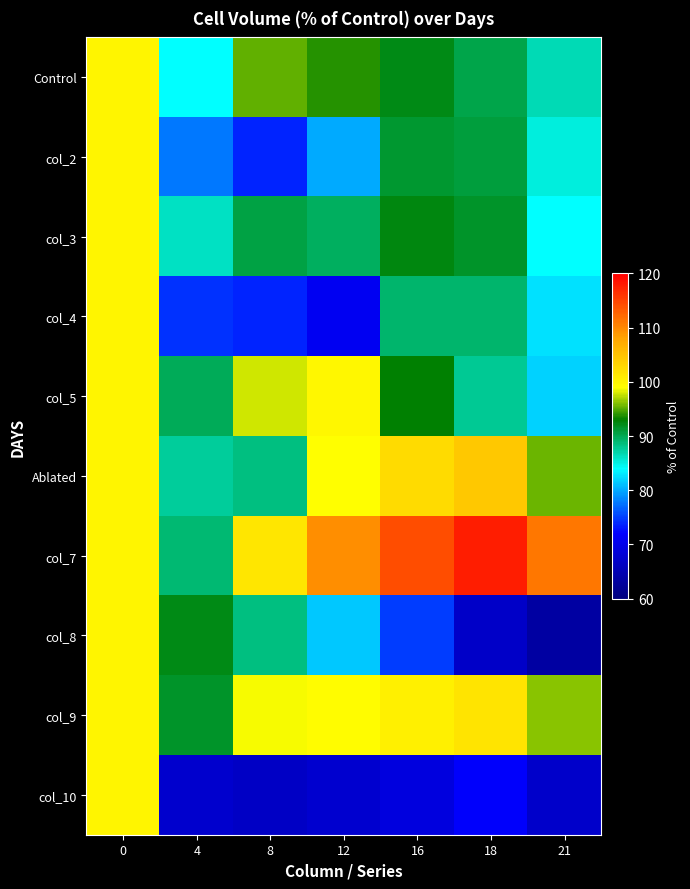

Reading left to right, transcribe all the data shown in this chart.

Control: 0=100.0	4=84.1	8=95.2	12=93.9	16=92.2	18=90.4	21=86.5
col_2: 0=100.0	4=77.6	8=73.7	12=80.1	16=91.2	18=90.8	21=85.2
col_3: 0=100.0	4=86.1	8=90.6	12=89.6	16=92.4	18=91.4	21=84.0
col_4: 0=100.0	4=74.4	8=73.8	12=70.8	16=89.1	18=89.1	21=82.6
col_5: 0=100.0	4=89.9	8=97.9	12=99.8	16=92.9	18=87.9	21=82.0
Ablated: 0=100.0	4=87.6	8=88.4	12=99.0	16=102.5	18=104.3	21=95.4
col_7: 0=100.0	4=88.9	8=101.3	12=109.5	16=114.2	18=117.8	21=111.3
col_8: 0=100.0	4=92.3	8=88.5	12=81.4	16=74.9	18=66.9	21=63.4
col_9: 0=100.0	4=91.5	8=98.7	12=99.2	16=100.5	18=101.6	21=96.1
col_10: 0=100.0	4=67.4	8=66.8	12=67.5	16=69.0	18=71.8	21=67.2